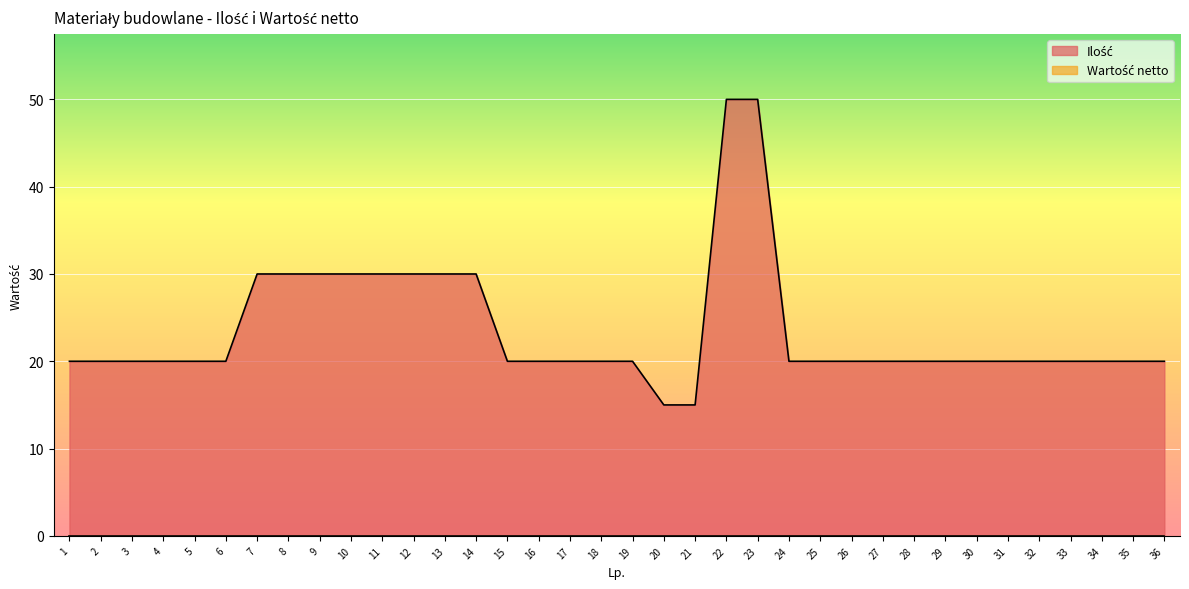

What is the greatest value displayed?

50